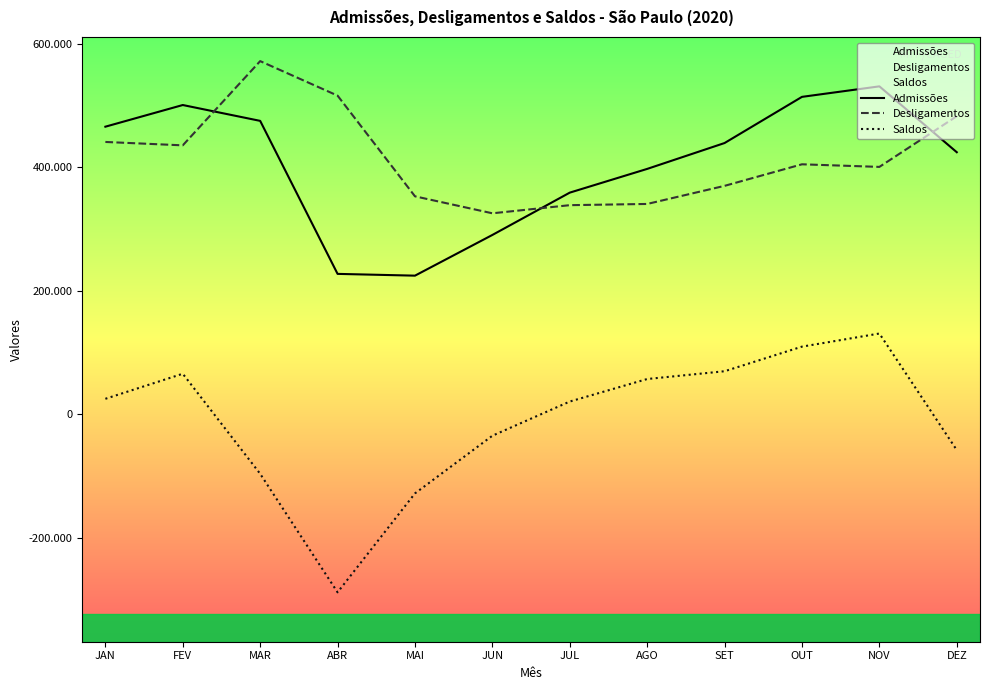

What position from the left is NOV?

11